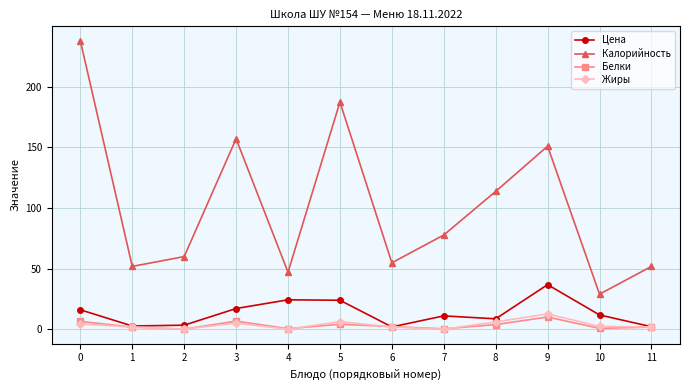

What is the highest value of the Белки series?

10.0